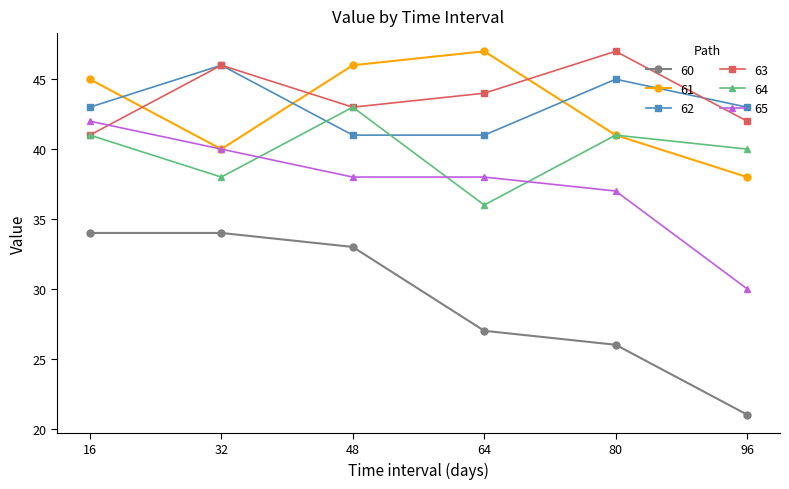

At which category does 64 reach its first local peak?

48